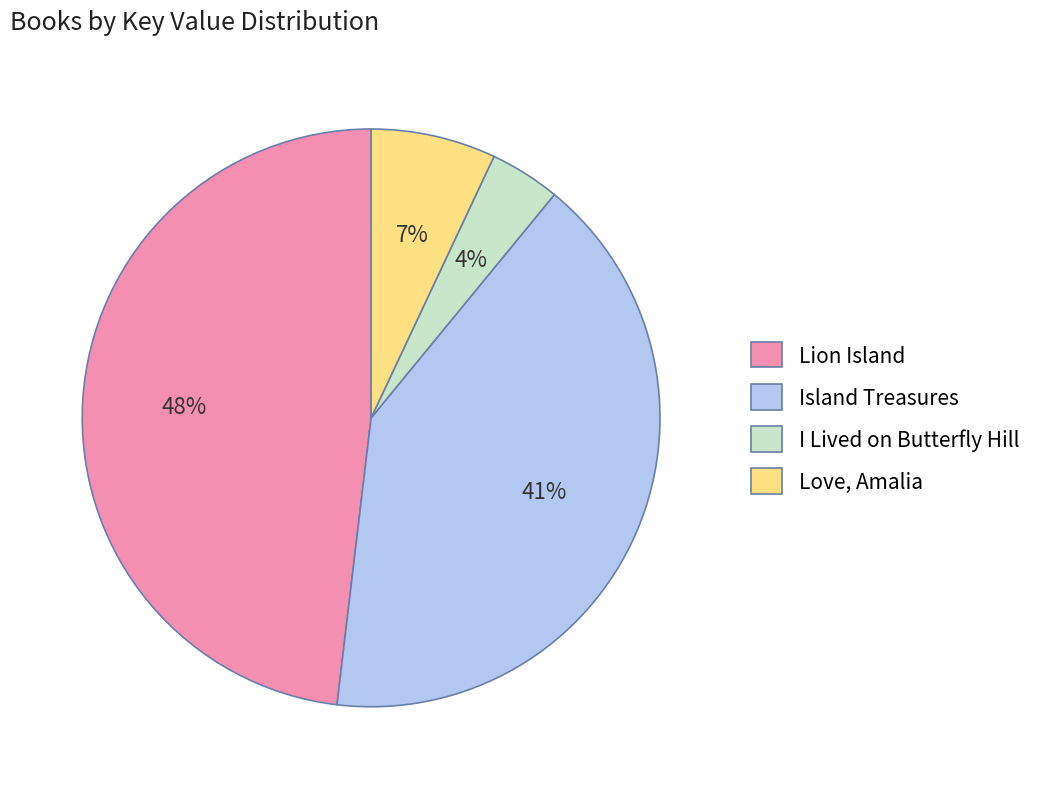

The Love, Amalia slice represents 16% of the pie. True or false?

False